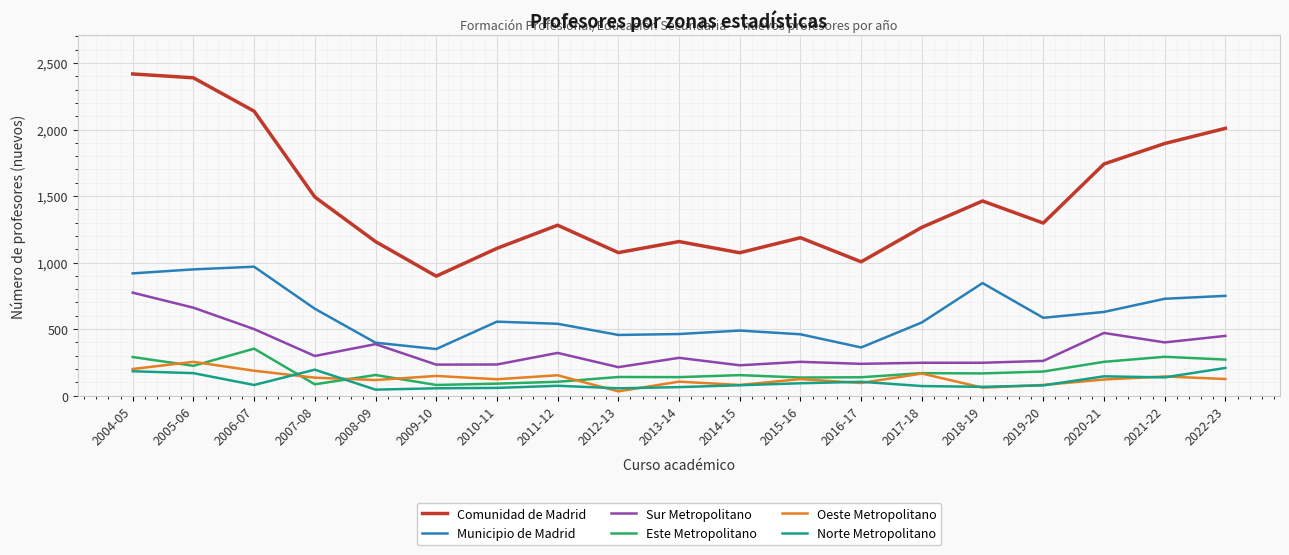

The value of Este Metropolitano at 2019-20 is 268. True or false?

False